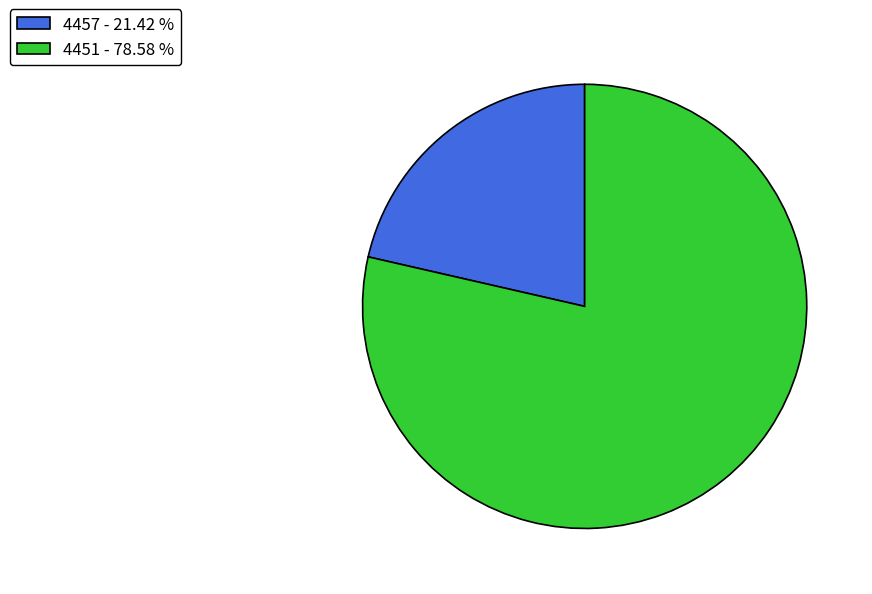

Does 4457 - 21.42 % account for over 50% of the chart?

No